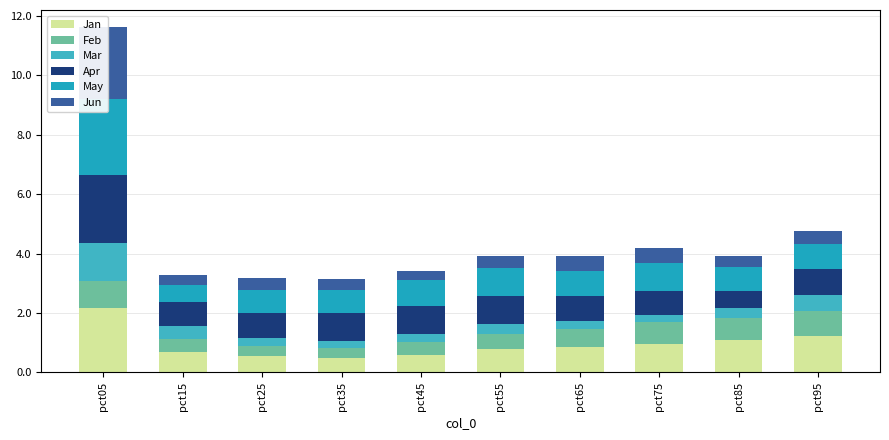

What value does the Jan series have at pct15?

0.7